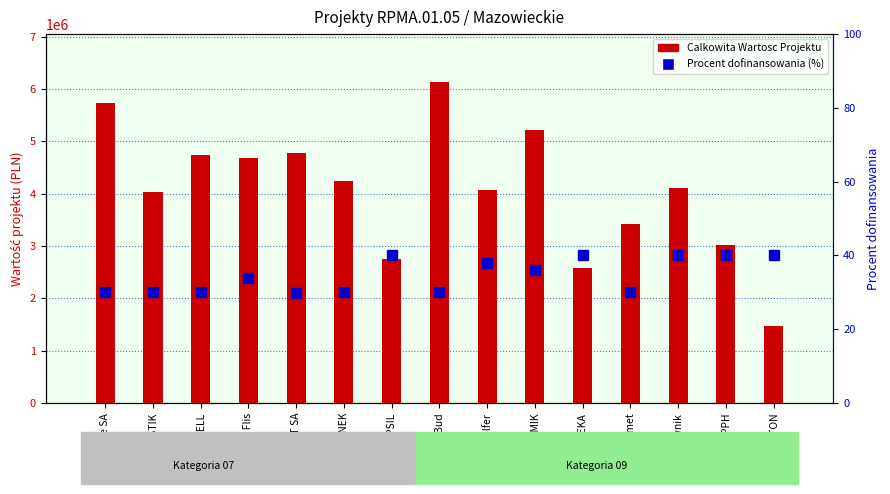

What is the difference between the highest and lowest values at Jakmet?

3419812.8